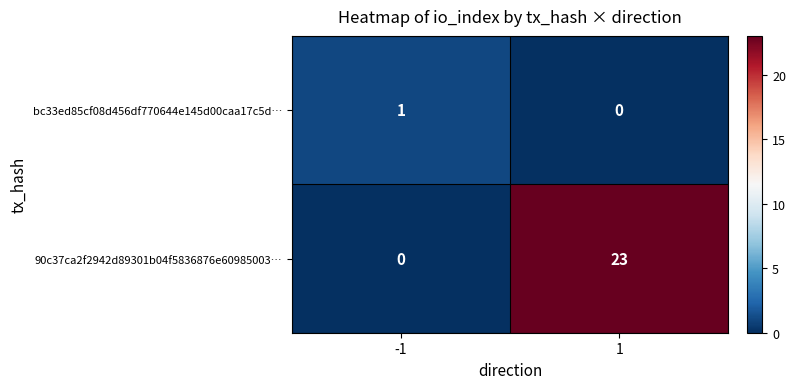

Count the number of categories in the chart.

2